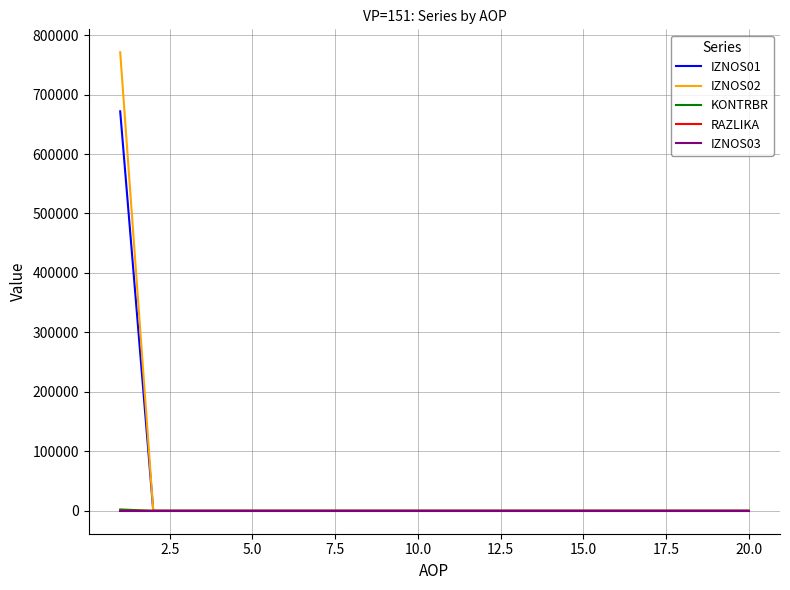

Is this an area chart (filled region under the line)?

No